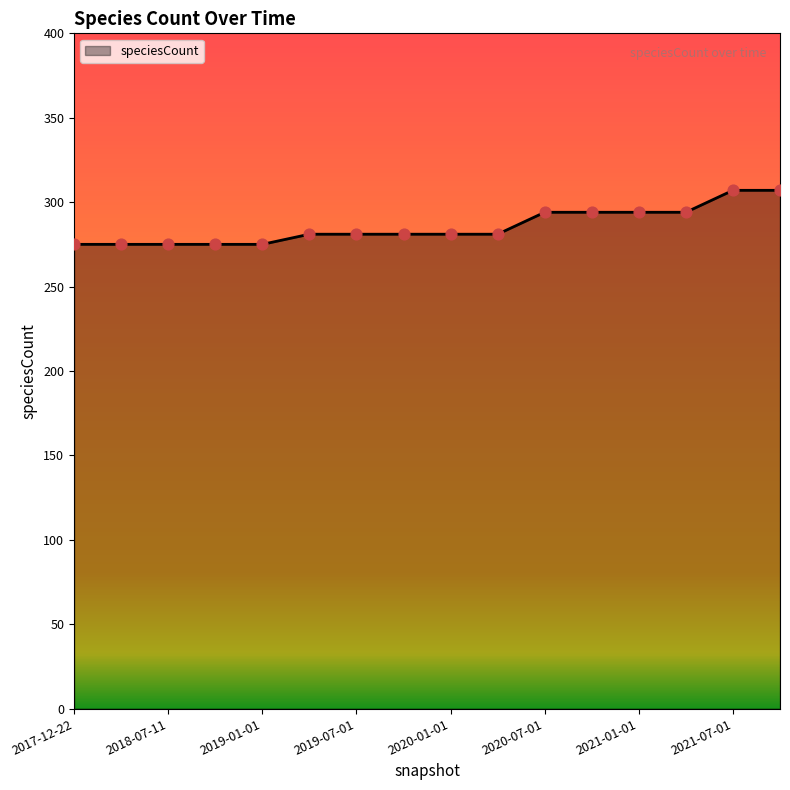

What is the smallest value displayed?

275